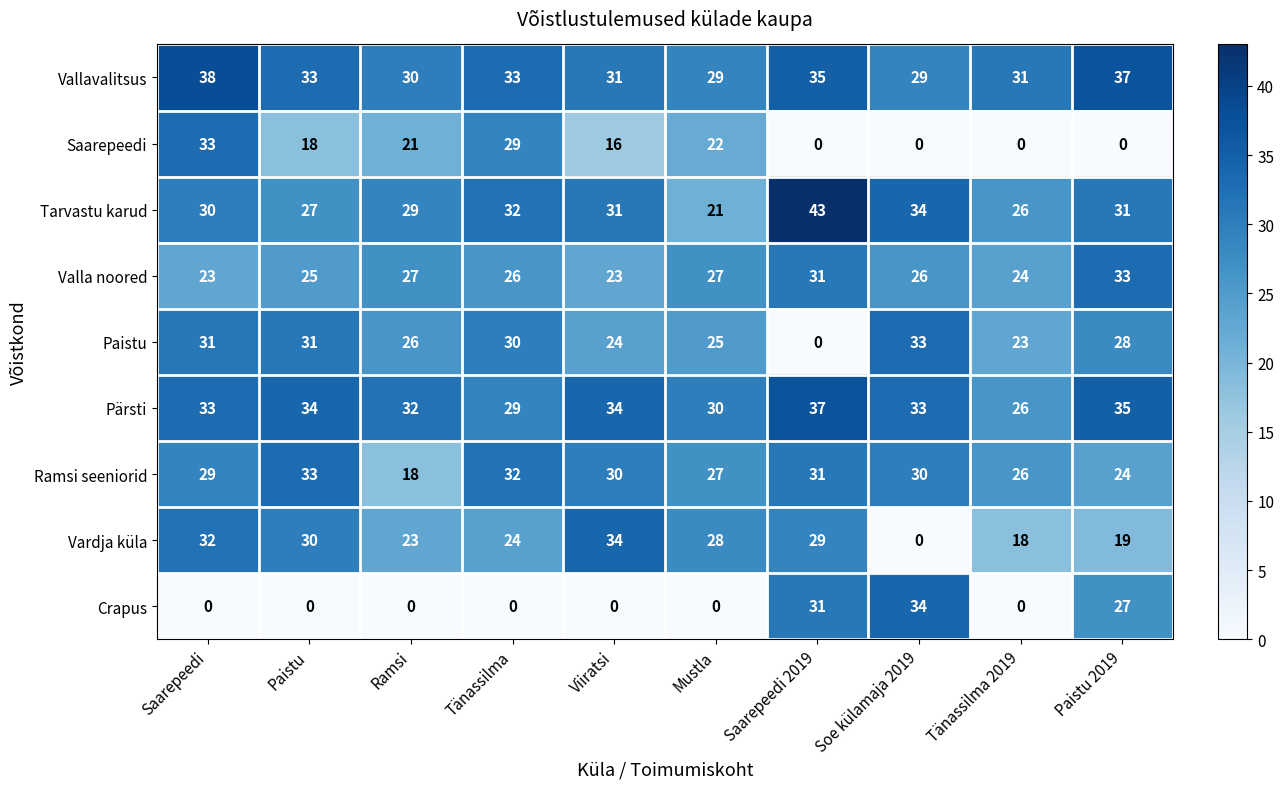

What is the approximate value of Paistu at Paistu 2019, to the nearest 10?

30